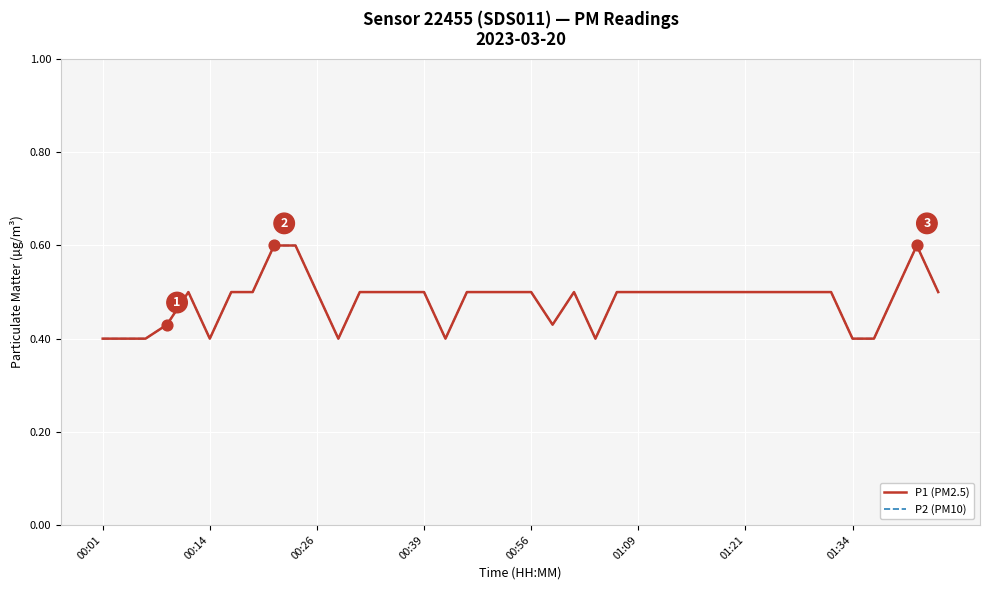

At which category is the sum across all series the highest?

8